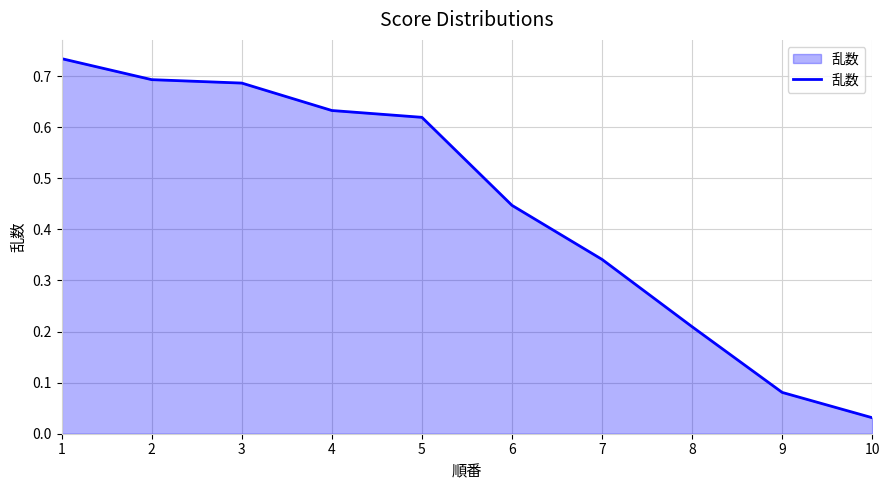

Which category has the highest value across all series?

1